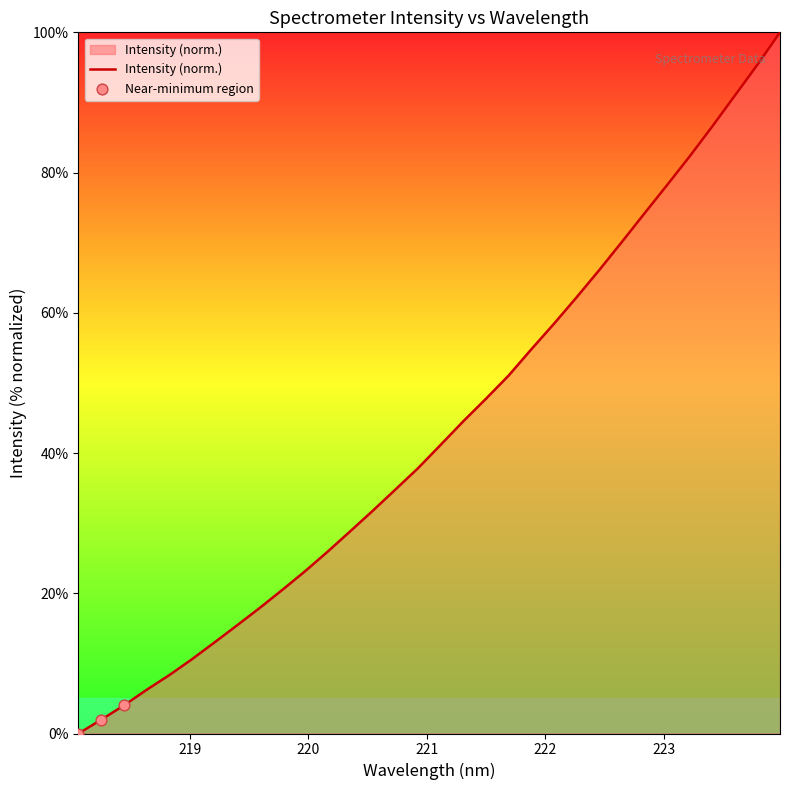

What is the maximum value shown in the chart?

100.0